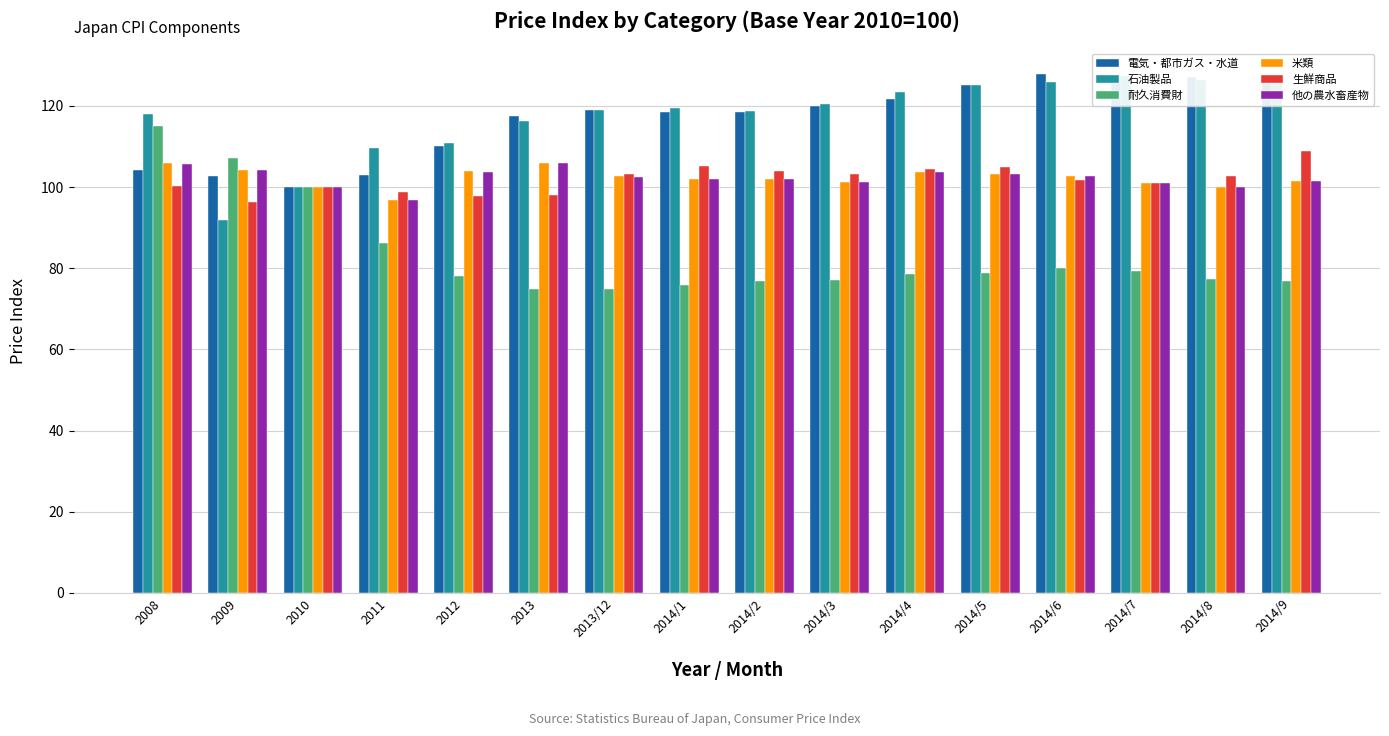

Which category has the highest value across all series?

2014/6